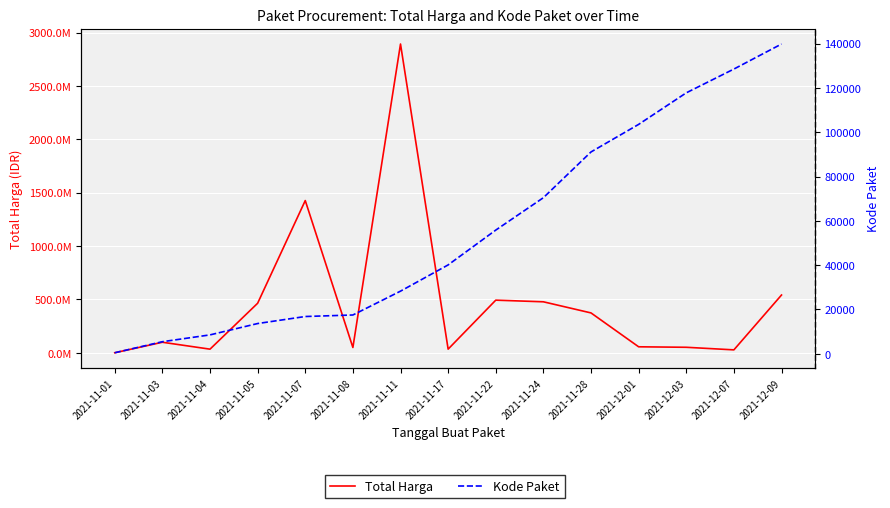

What is the difference between the maximum and minimum values in the Total Harga series?

2891788400